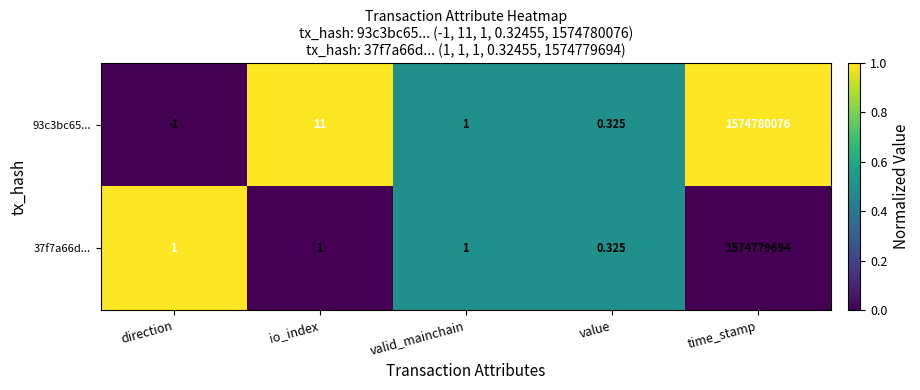

At which label does 93c3bc65... reach its peak?

time_stamp